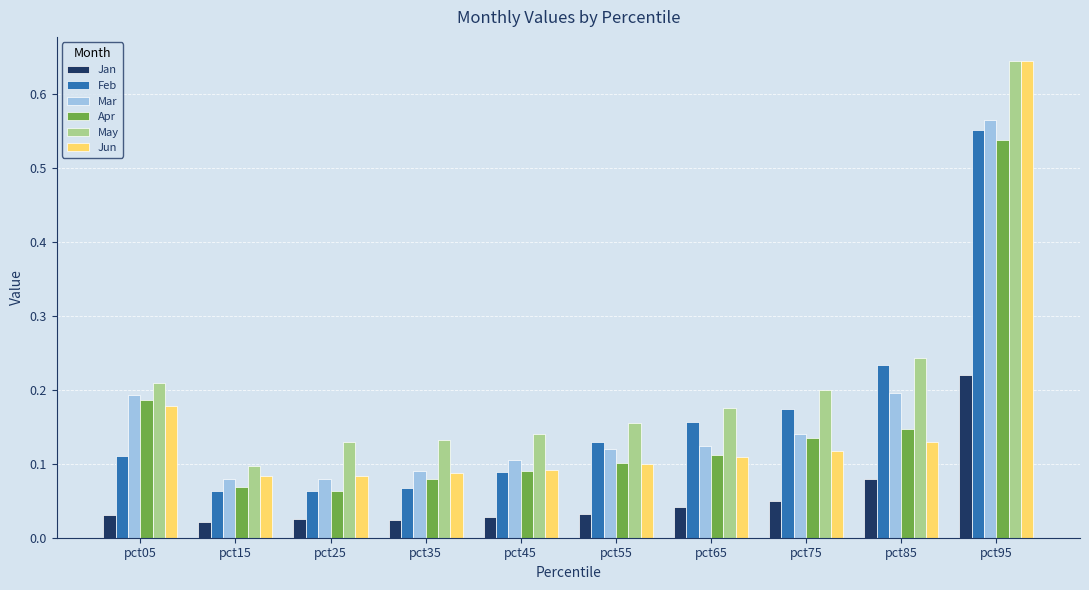

What is the sum of all Mar values?

1.7